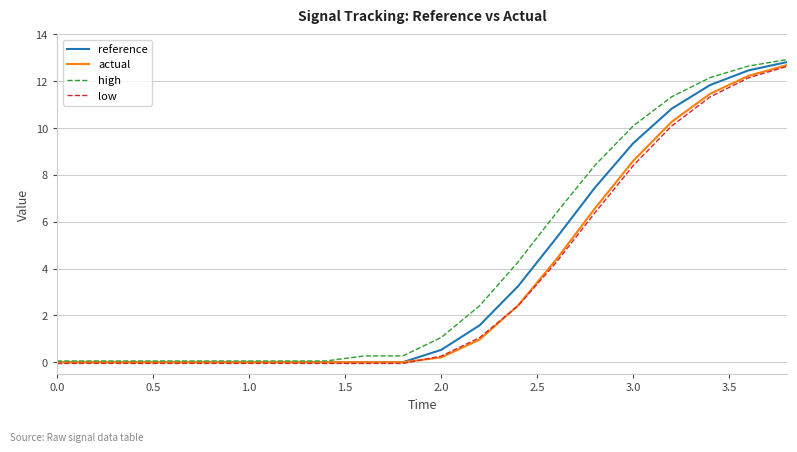

What are all the series names shown in the legend?

reference, actual, high, low